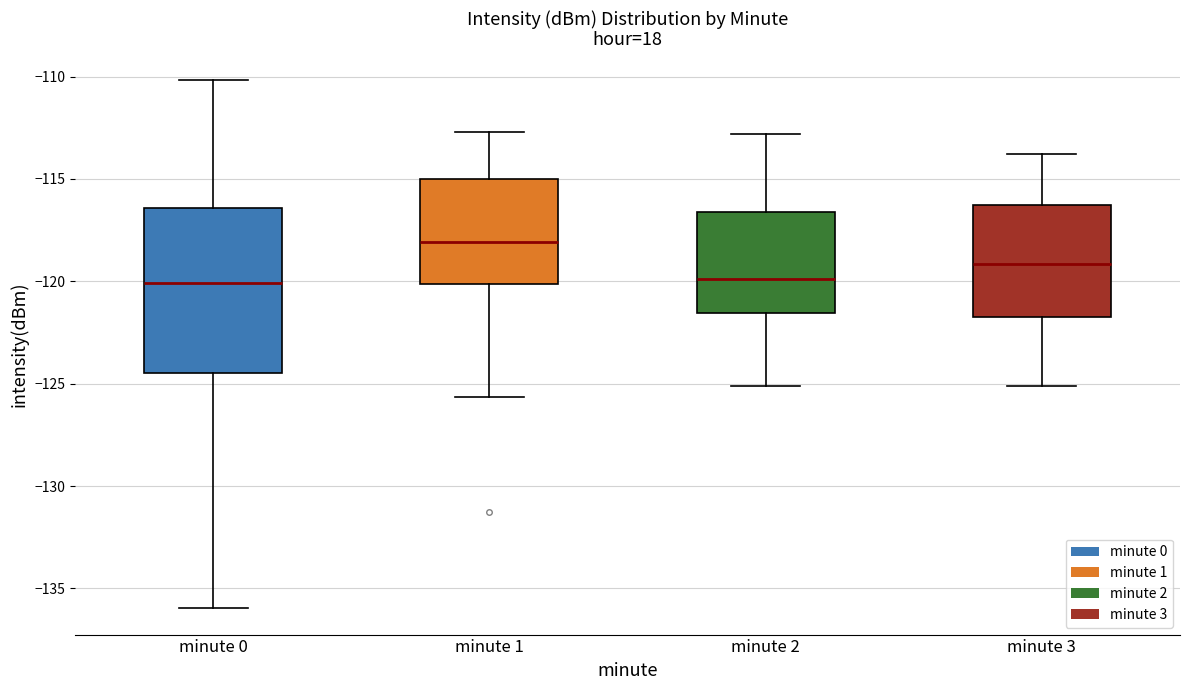

Reading left to right, transcribe this box plot: for each box, give where its median line is, the range the box spans, and where its two whiskers end, as read against the y-axis. The values are not printed on the chart, so give them approximately, as read against the axis.

minute 0: median -120.0, box -124.5 to -116.5, whiskers -136.0 to -110.0
minute 1: median -118.0, box -120.0 to -115.0, whiskers -125.5 to -112.5
minute 2: median -120.0, box -121.5 to -116.5, whiskers -125.0 to -113.0
minute 3: median -119.0, box -121.5 to -116.0, whiskers -125.0 to -114.0